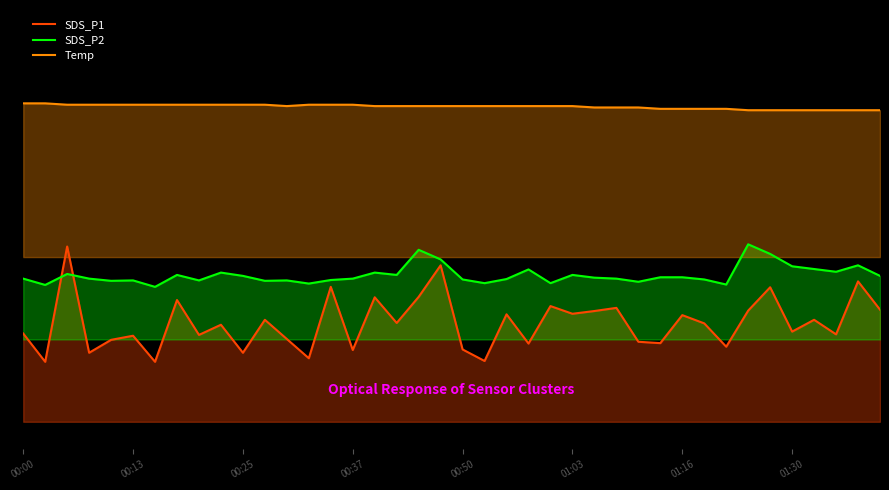

What are all the series names shown in the legend?

SDS_P1, SDS_P2, Temp